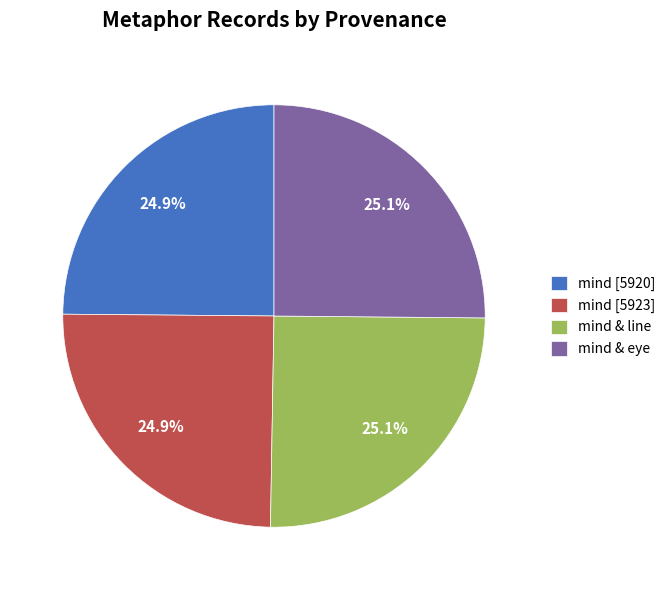

Combined, what portion of the pie is mind & line and mind [5923]?

50.0%